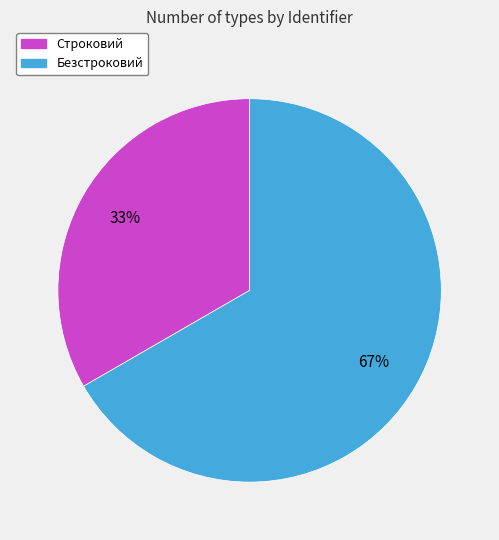

Which slice is the largest?

Безстроковий